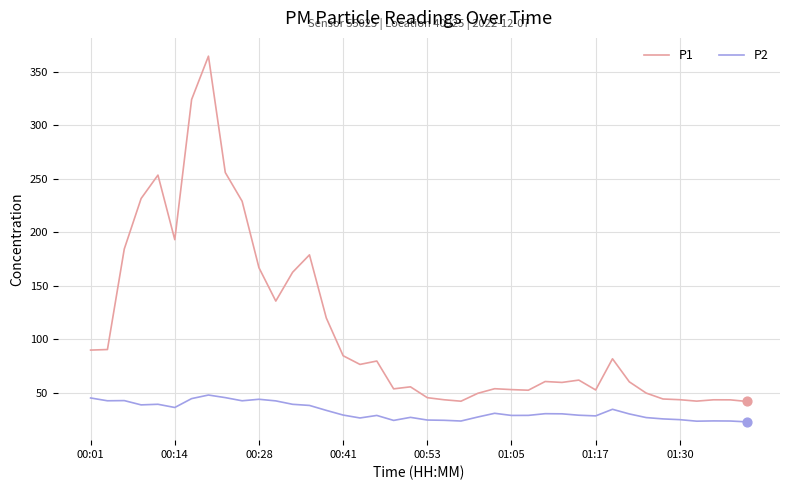

Which series has the largest total across all categories?

P1